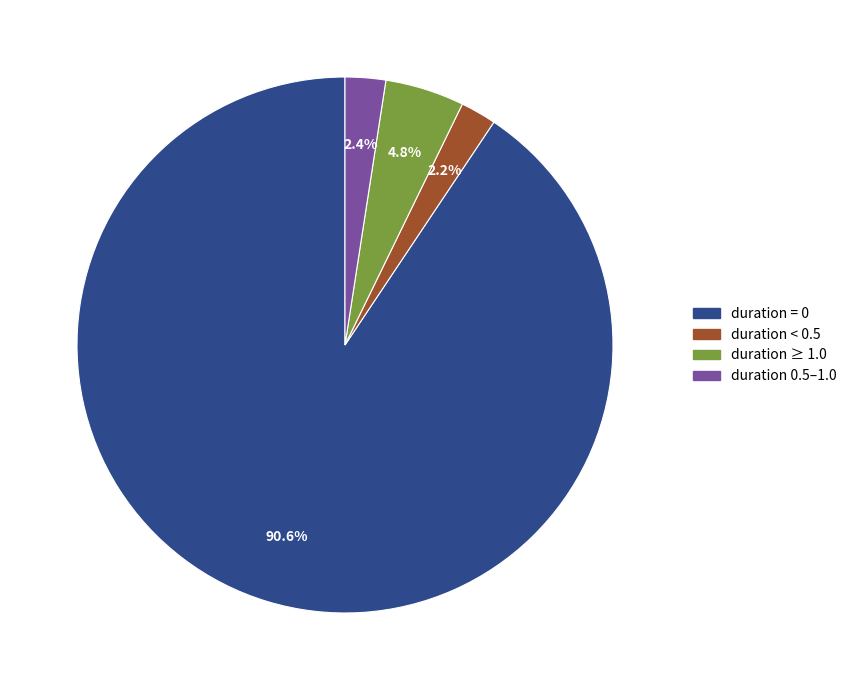

Is there any slice that represents more than half of the pie?

Yes